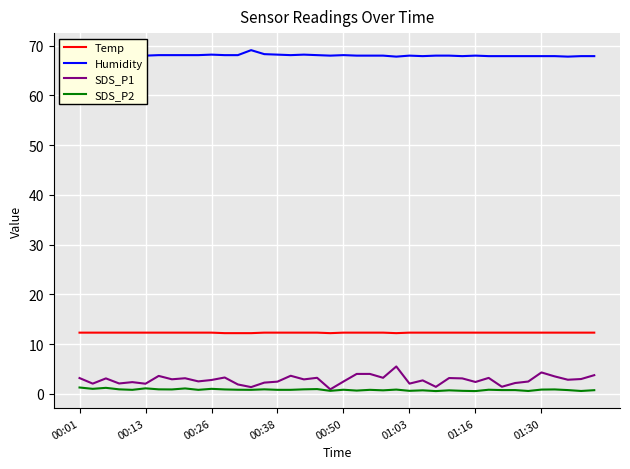

In Humidity, how many points are lower than both neighbors (excluding endpoints)?

6